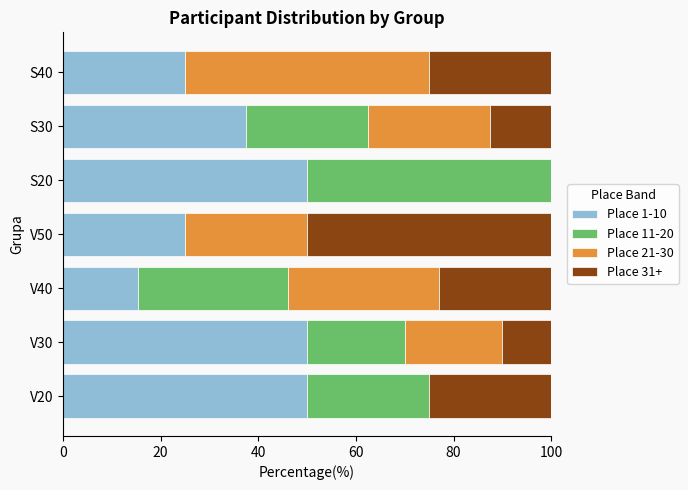

What is the sum of the Place 1-10 values at S20 and V40?

65.4